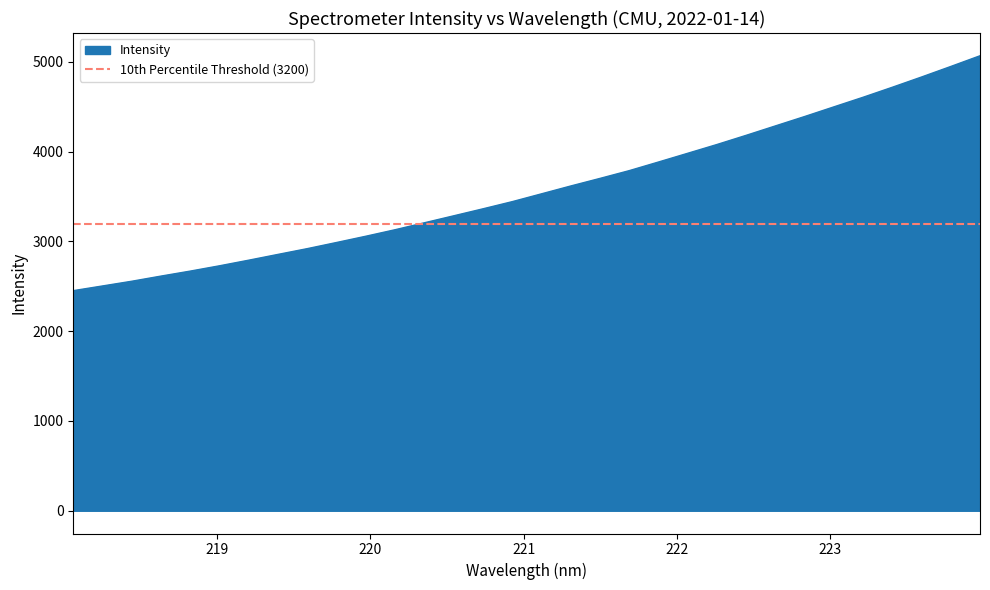

What is the smallest value displayed?

2452.2